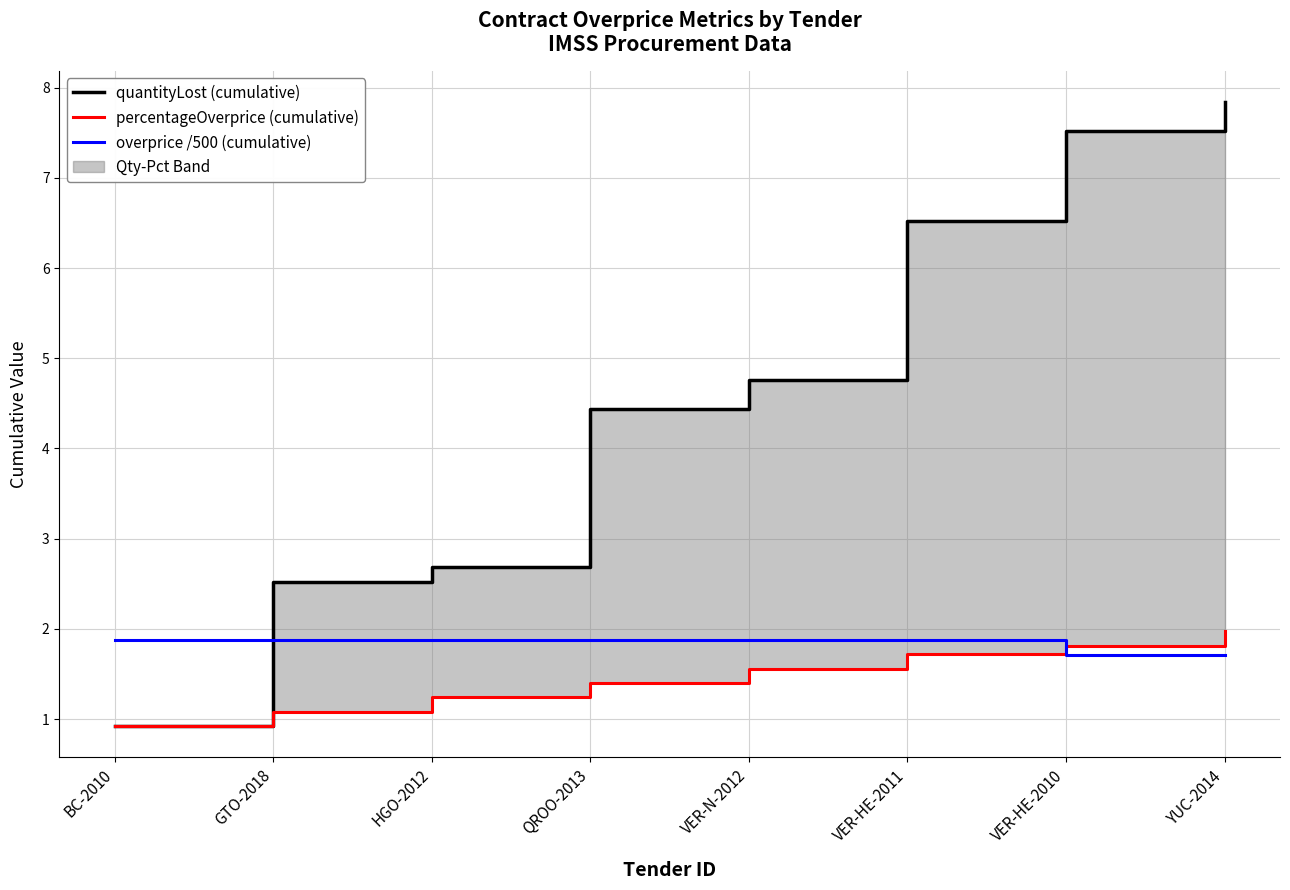

What is the lowest value of the quantityLost (cumulative) series?

0.9